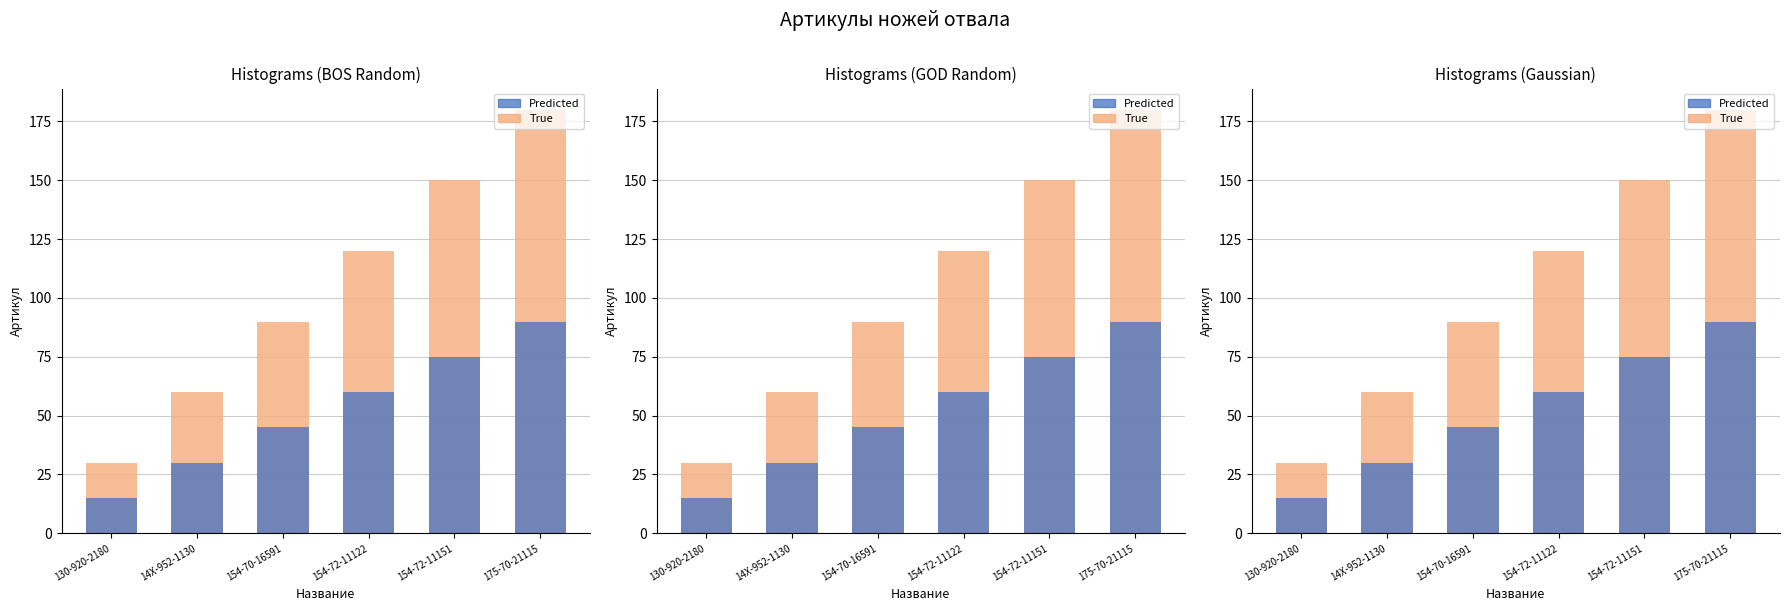

Where is True nearest to the value 105?

154-70-16591